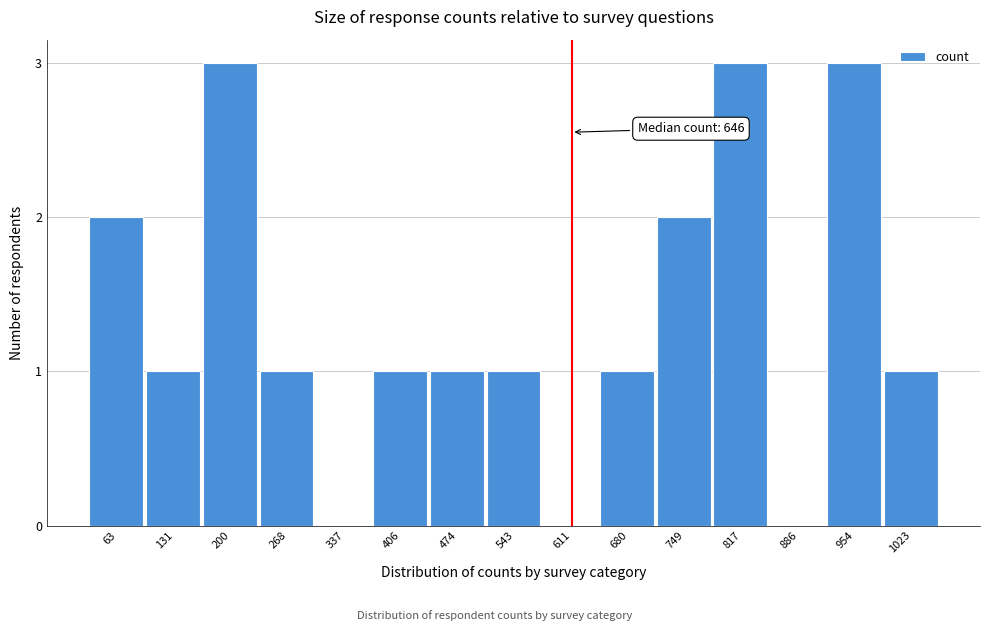

Reading left to right, extract all data points from this chart.

63=2	131=1	200=3	268=1	337=0	406=1	474=1	543=1	611=0	680=1	749=2	817=3	886=0	954=3	1023=1